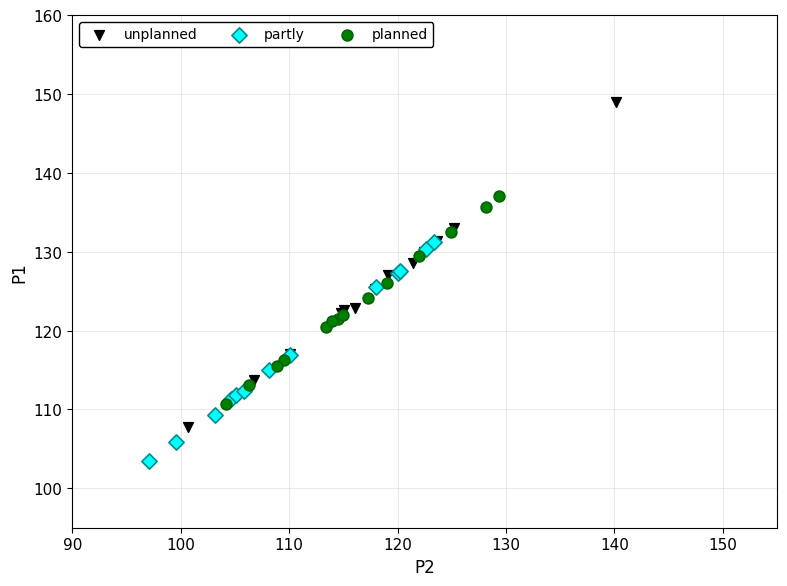

Which series has the widest spread of Y values?

unplanned